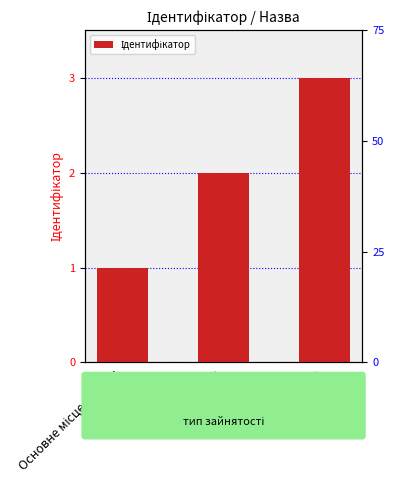

Approximately how many times larger is the value at Сумісництво compared to Основне місце роботи?

3.0